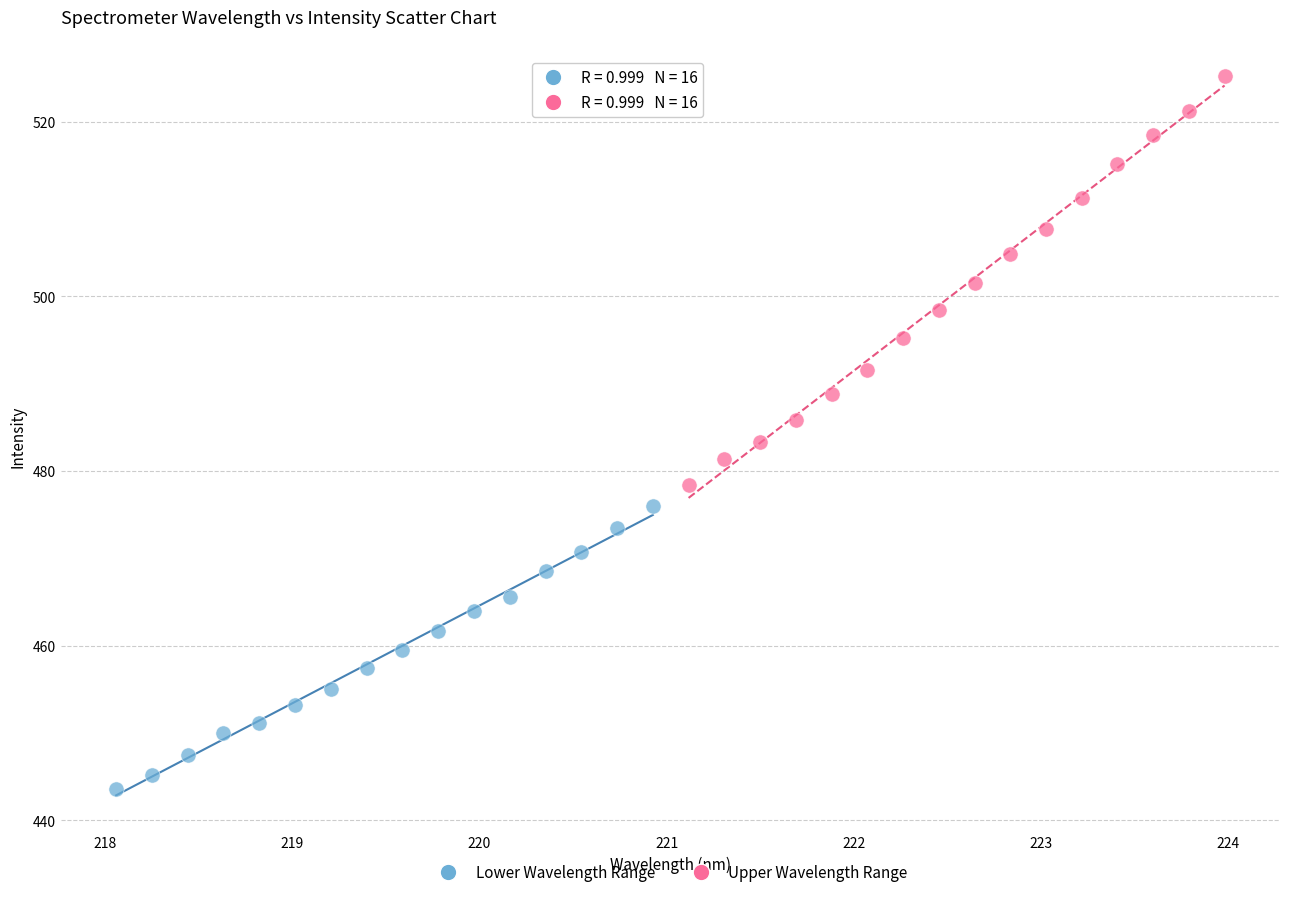

Which series contains the highest Y value?

Upper Wavelength Range